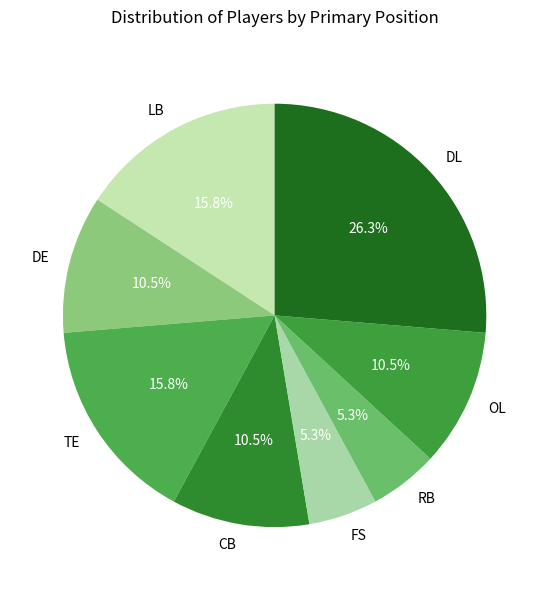

Does any single category account for the majority?

No